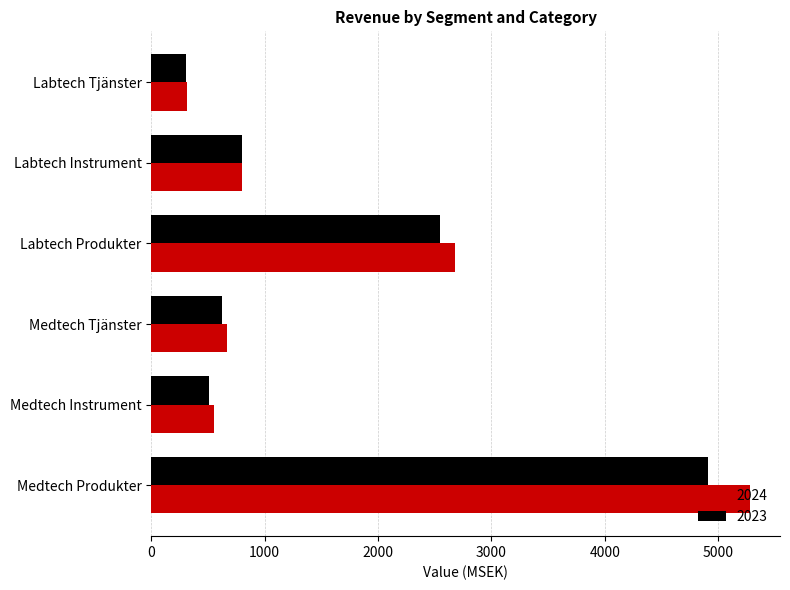

The value of 2023 at Medtech Instrument is 505.4. True or false?

True